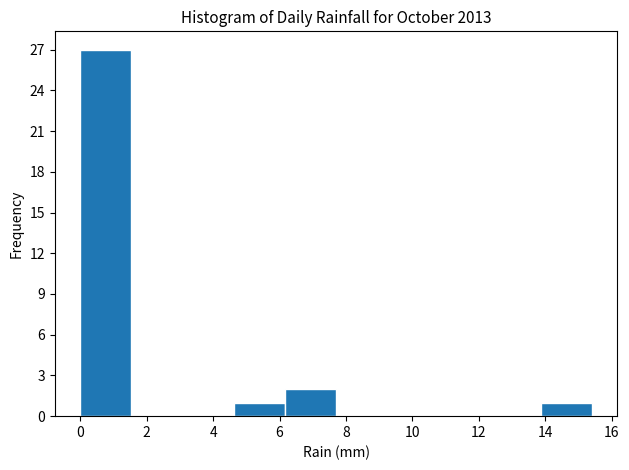

Reading left to right, transcribe this chart: for each bar, give the range it covers on the x-axis and its height. Neither the bar edges nor the heights are printed on the chart, so give them approximately, as read against the axes.

0.00 to 1.54: 27
1.54 to 3.08: 0
3.08 to 4.62: 0
4.62 to 6.16: 1
6.16 to 7.70: 2
7.70 to 9.24: 0
9.24 to 10.78: 0
10.78 to 12.32: 0
12.32 to 13.86: 0
13.86 to 15.40: 1